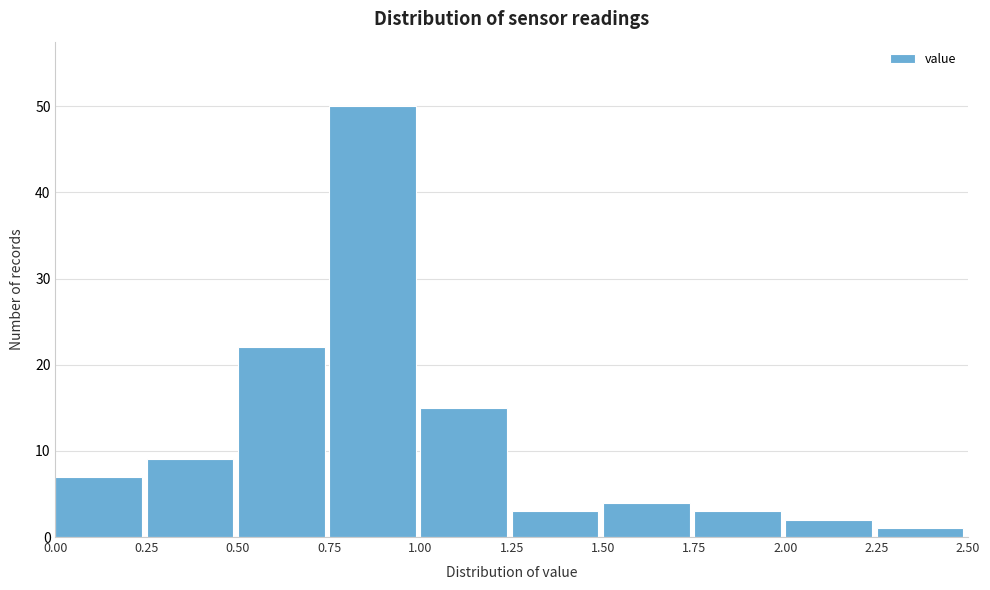

Over which range of the x-axis is the bar tallest?

0.75 to 1.00